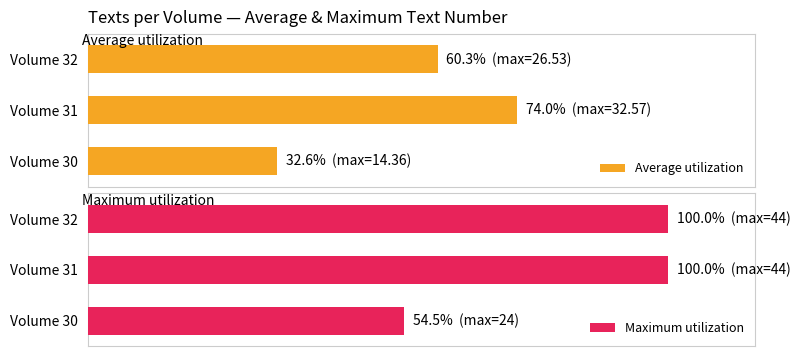

What is the difference between the maximum and minimum values in the Average utilization series?

41.4